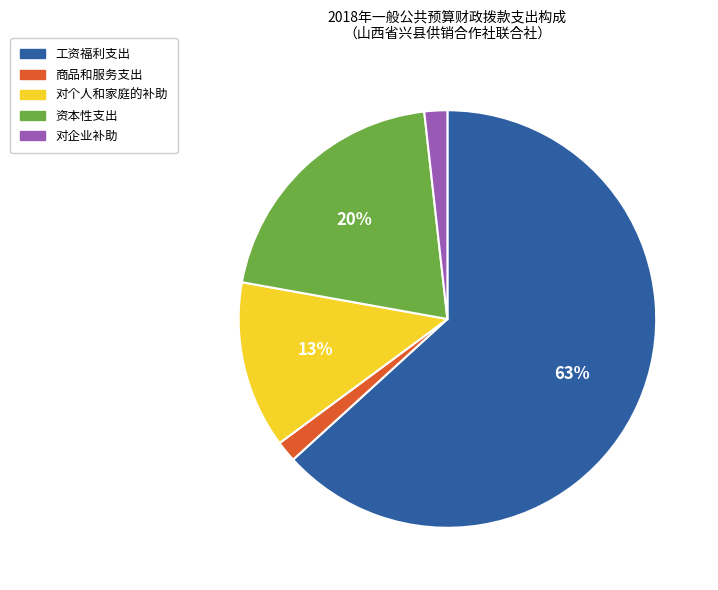

Which slice is the largest?

工资福利支出